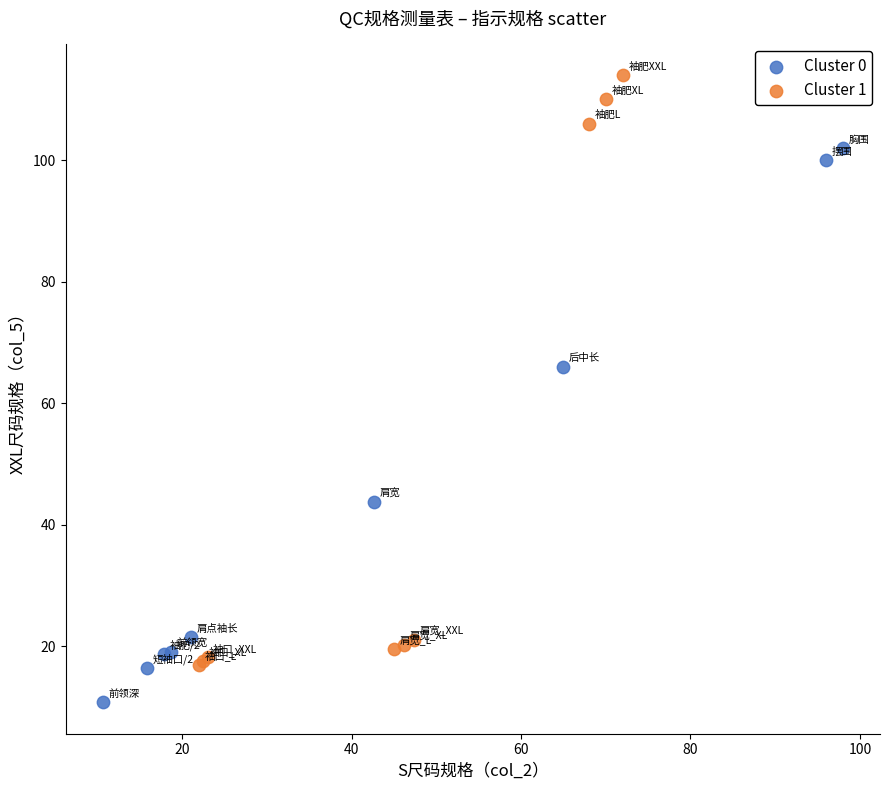

What are all the series names shown in the legend?

Cluster 0, Cluster 1